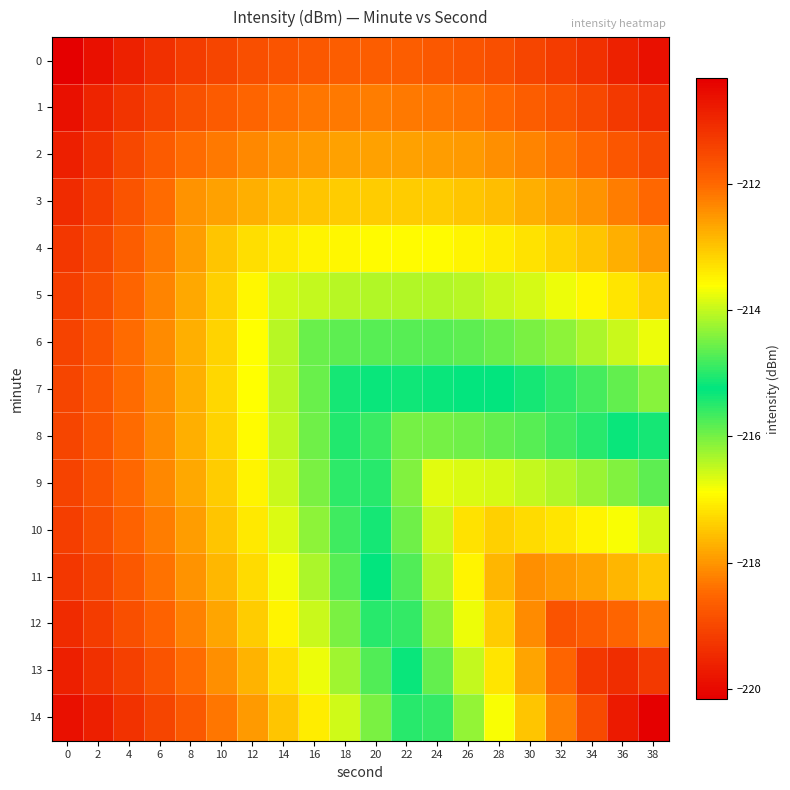

Which series has the largest range (max minus min)?

14